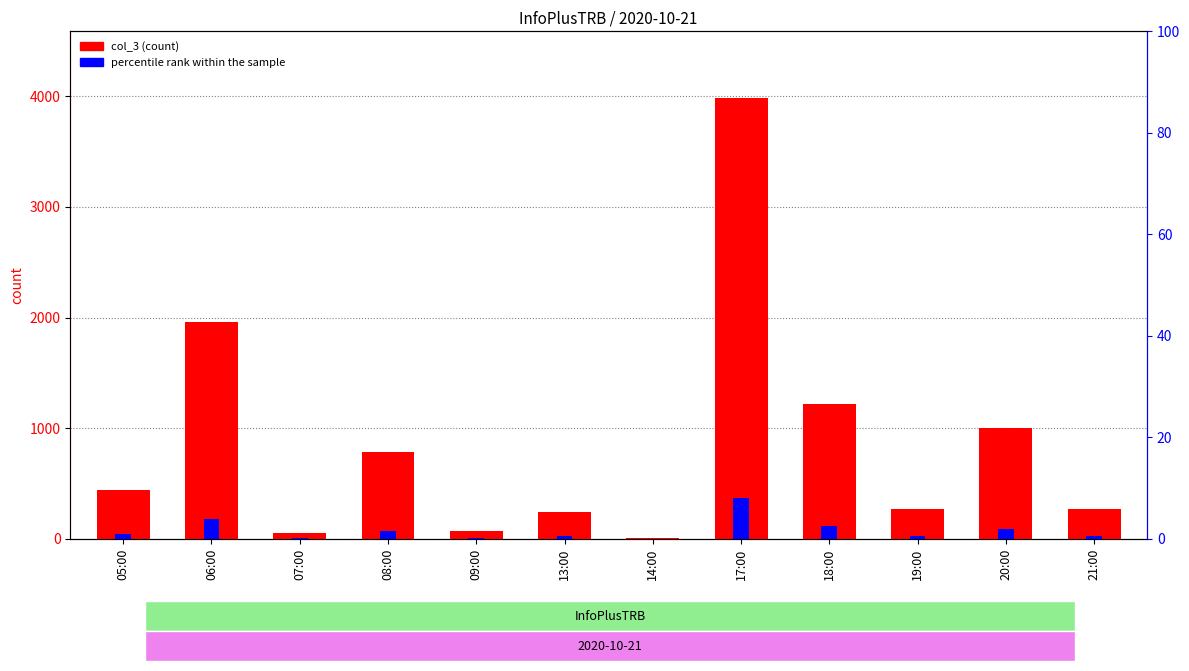

How many bars are there in each group?

2